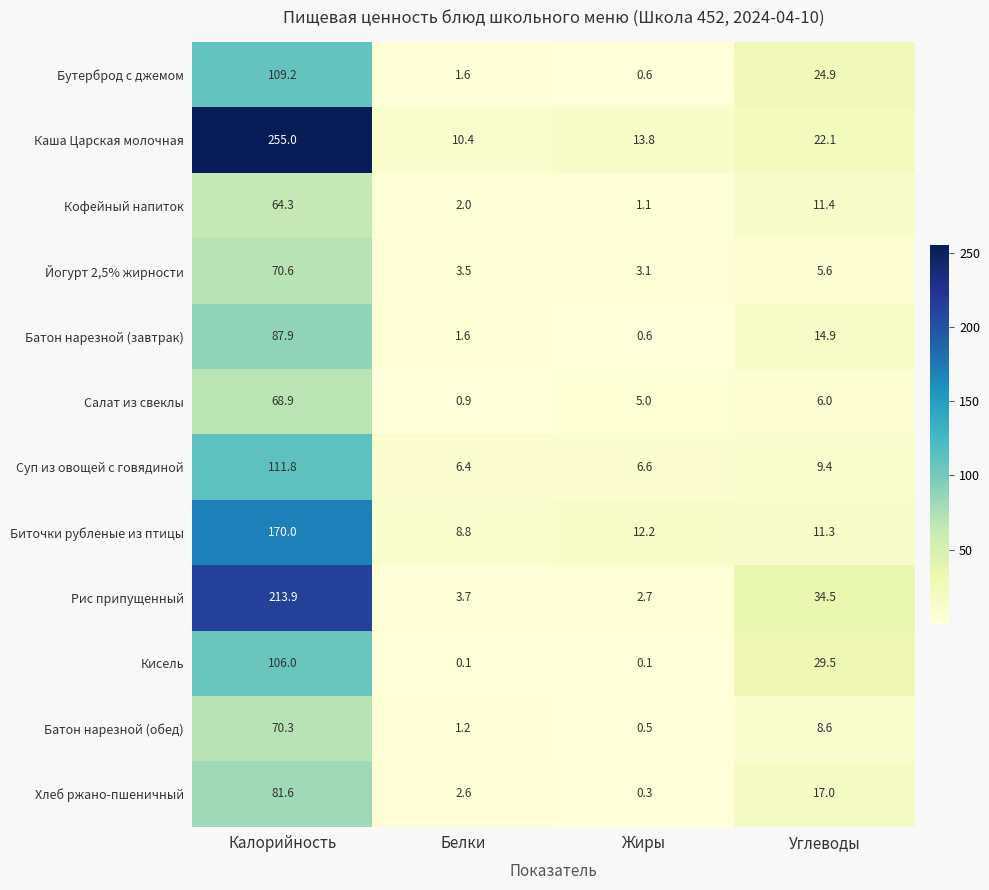

What is the difference between the second highest and minimum values in the Хлеб ржано-пшеничный series?

16.7